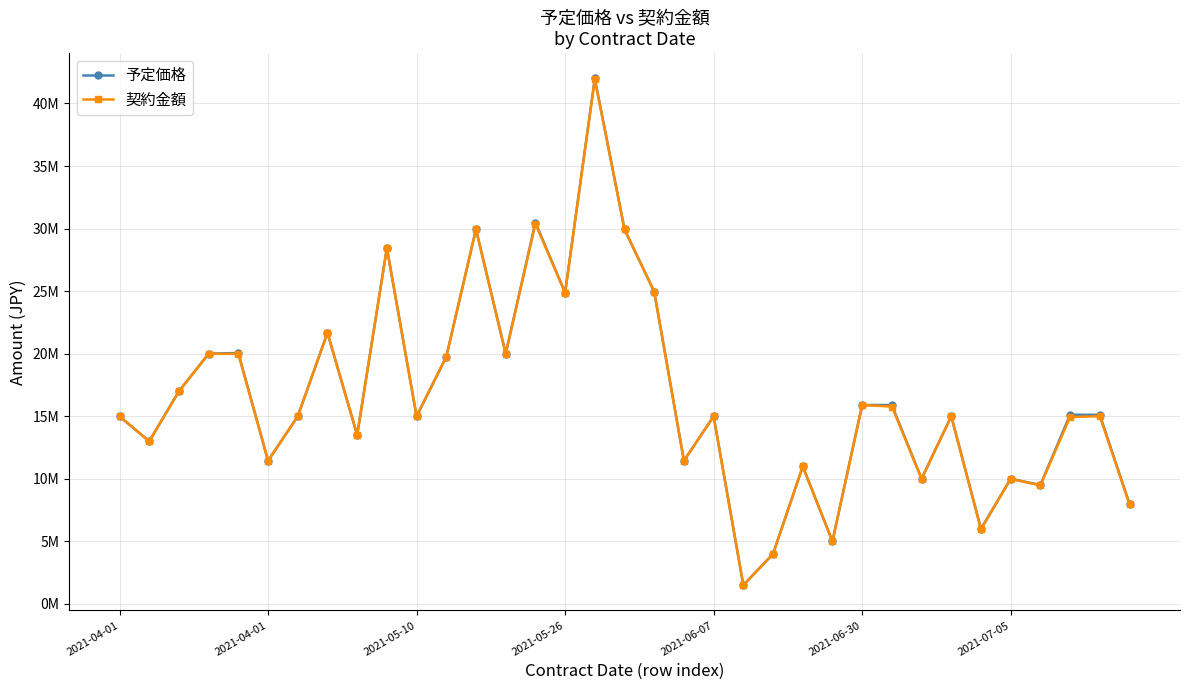

What are all the series names shown in the legend?

予定価格, 契約金額